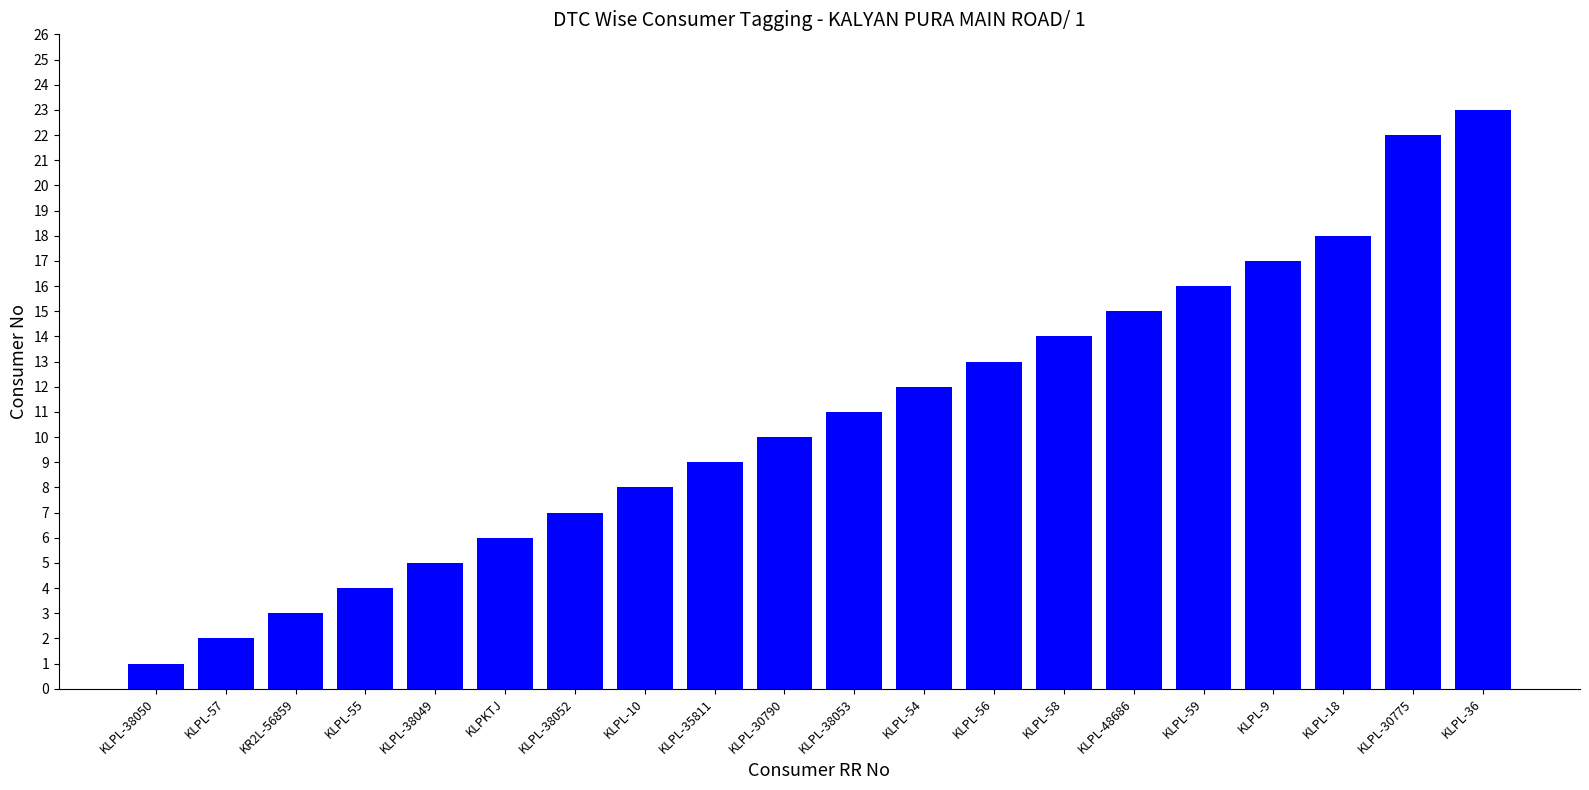

What is the sum of all values?

216